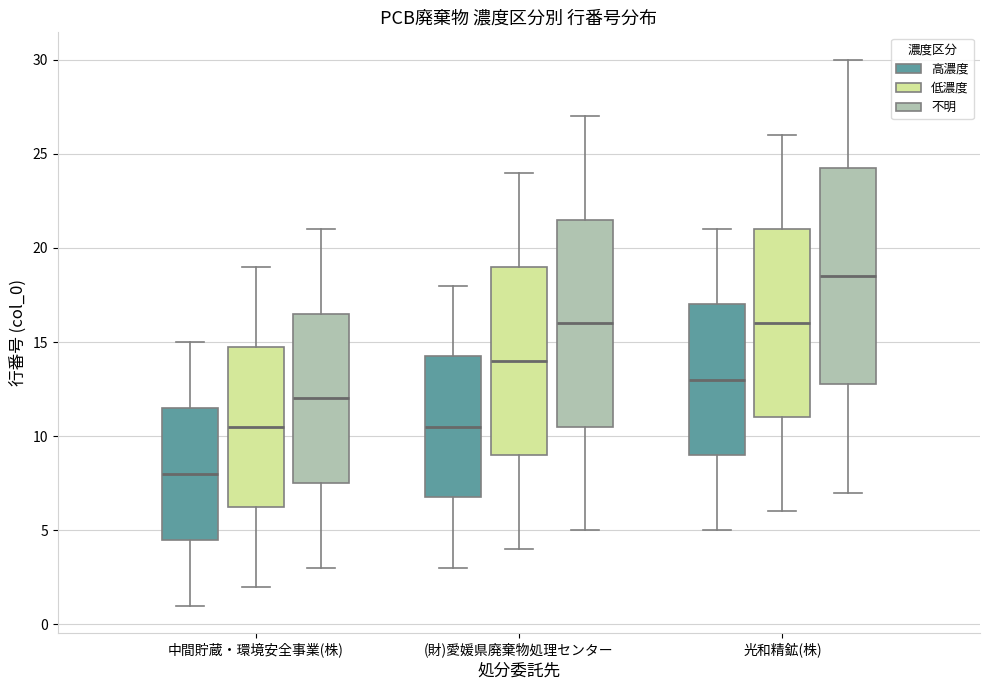

Reading left to right, transcribe this box plot: for each box, give where its median line is, the range the box spans, and where its two whiskers end, as read against the y-axis. The values are not printed on the chart, so give them approximately, as read against the axis.

中間貯蔵・環境安全事業(株) (高濃度): median 8.0, box 4.5 to 11.5, whiskers 1.0 to 15.0
中間貯蔵・環境安全事業(株) (低濃度): median 10.5, box 6.5 to 15.0, whiskers 2.0 to 19.0
中間貯蔵・環境安全事業(株) (不明): median 12.0, box 7.5 to 16.5, whiskers 3.0 to 21.0
(財)愛媛県廃棄物処理センター (高濃度): median 10.5, box 7.0 to 14.5, whiskers 3.0 to 18.0
(財)愛媛県廃棄物処理センター (低濃度): median 14.0, box 9.0 to 19.0, whiskers 4.0 to 24.0
(財)愛媛県廃棄物処理センター (不明): median 16.0, box 10.5 to 21.5, whiskers 5.0 to 27.0
光和精鉱(株) (高濃度): median 13.0, box 9.0 to 17.0, whiskers 5.0 to 21.0
光和精鉱(株) (低濃度): median 16.0, box 11.0 to 21.0, whiskers 6.0 to 26.0
光和精鉱(株) (不明): median 18.5, box 13.0 to 24.5, whiskers 7.0 to 30.0